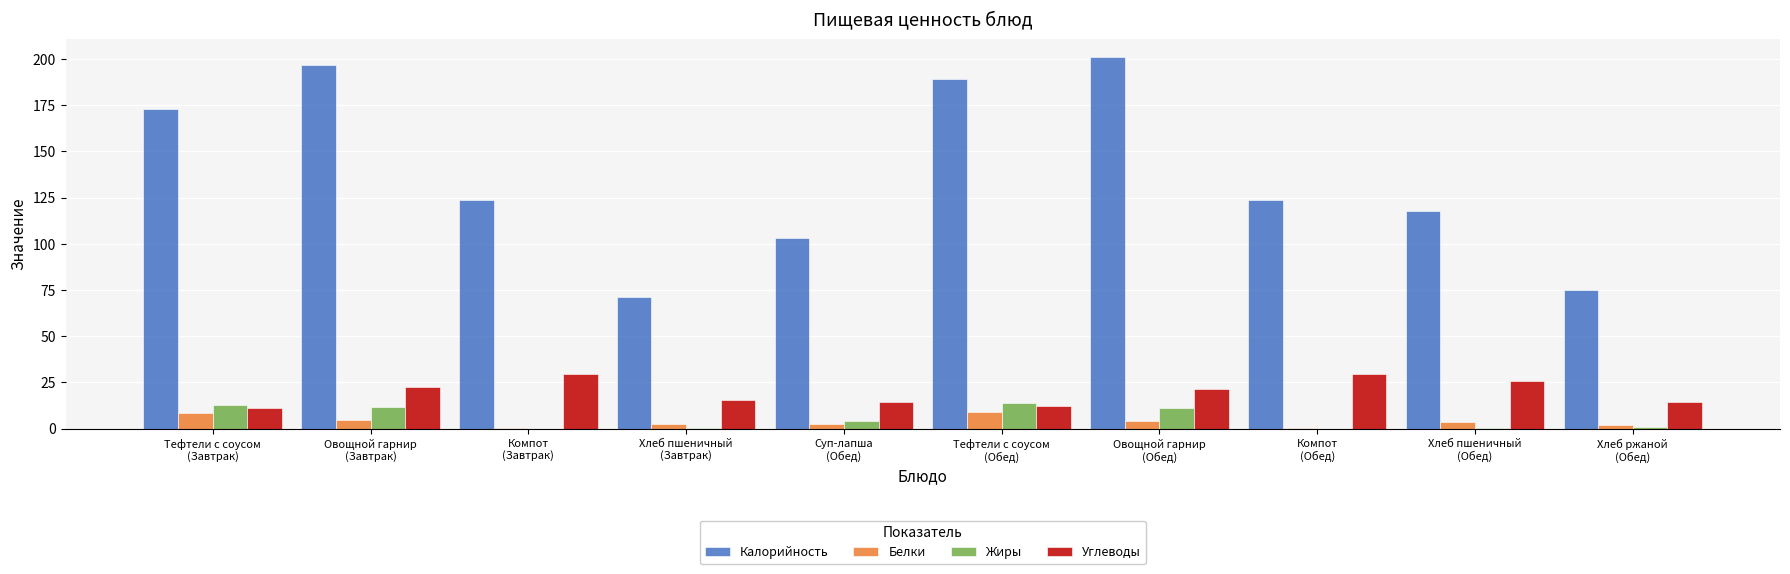

What is the sum of all Белки values?

38.6